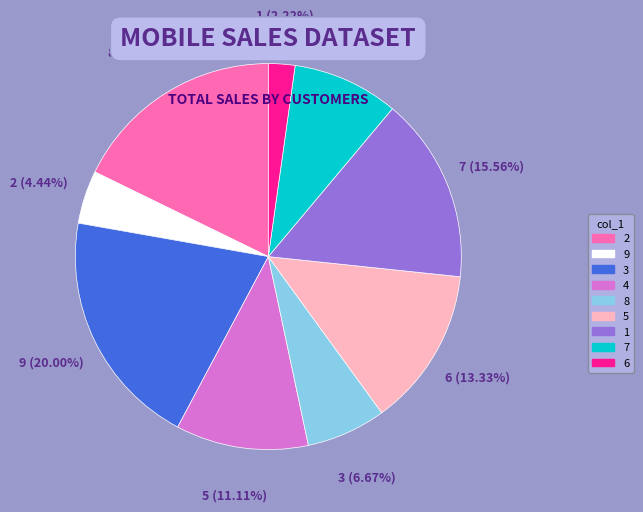

How many segments does this pie chart have?

9